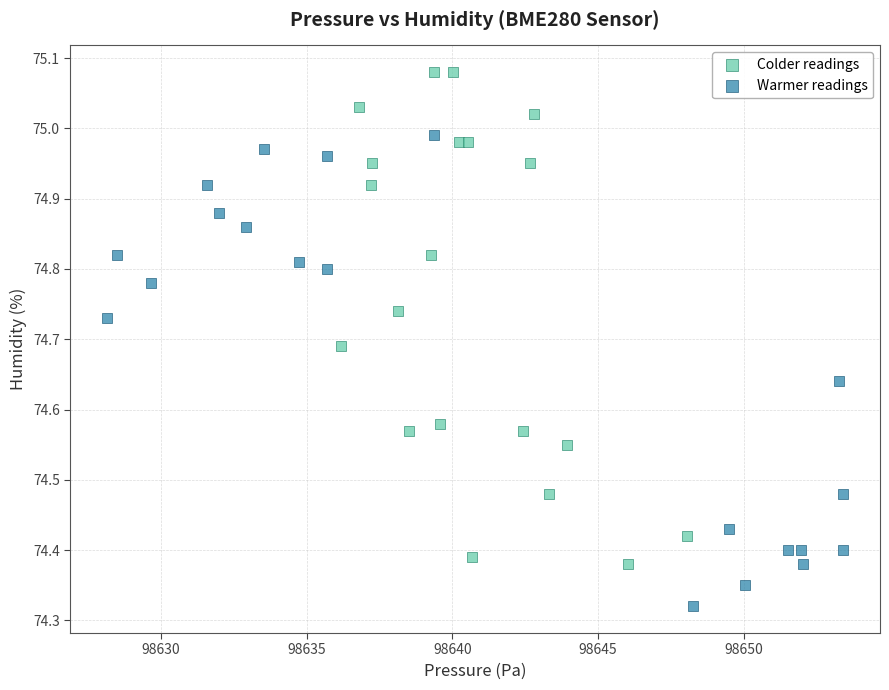

Which series contains the lowest Y value?

Warmer readings